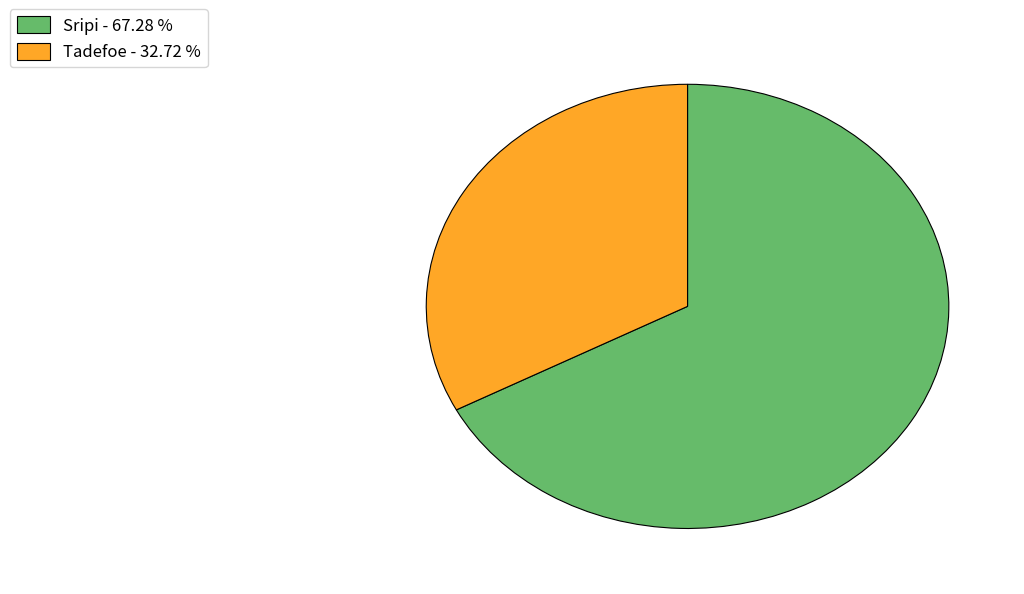

Does any single category account for the majority?

Yes